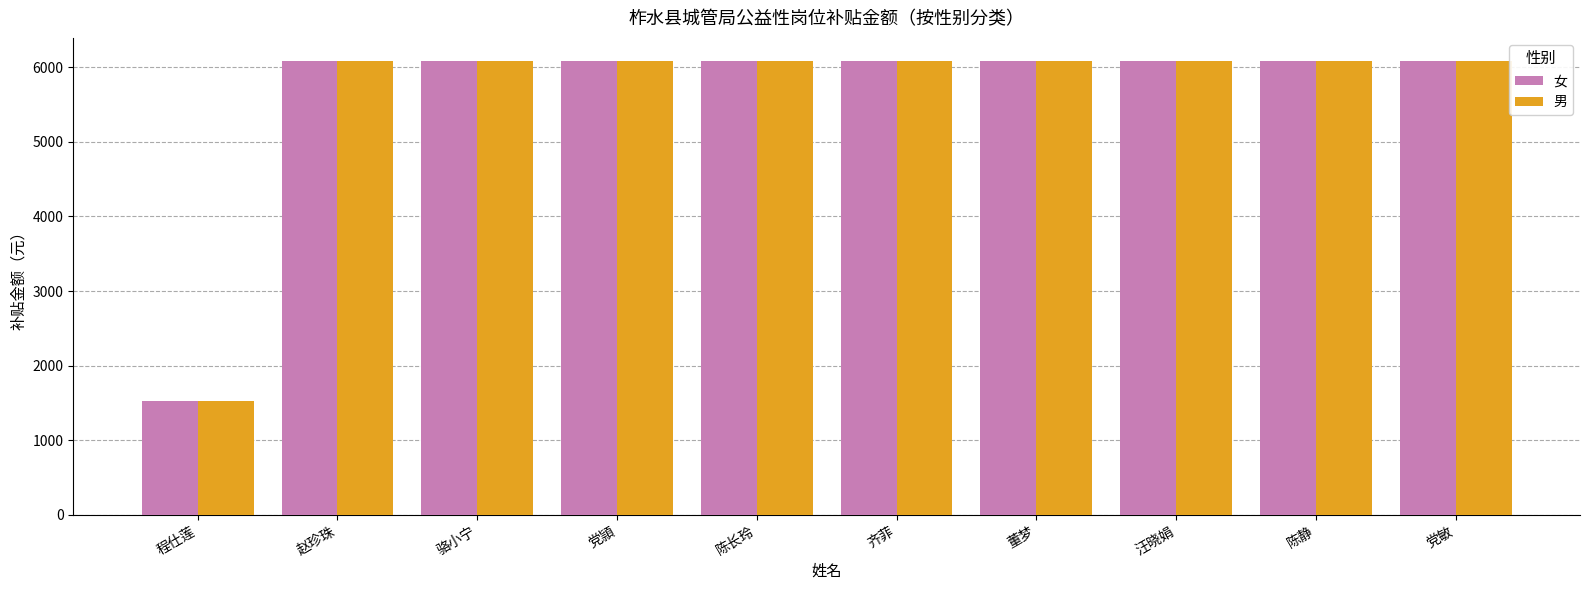

What is the value of the 男 bar at the 2nd from the left?

6090.0